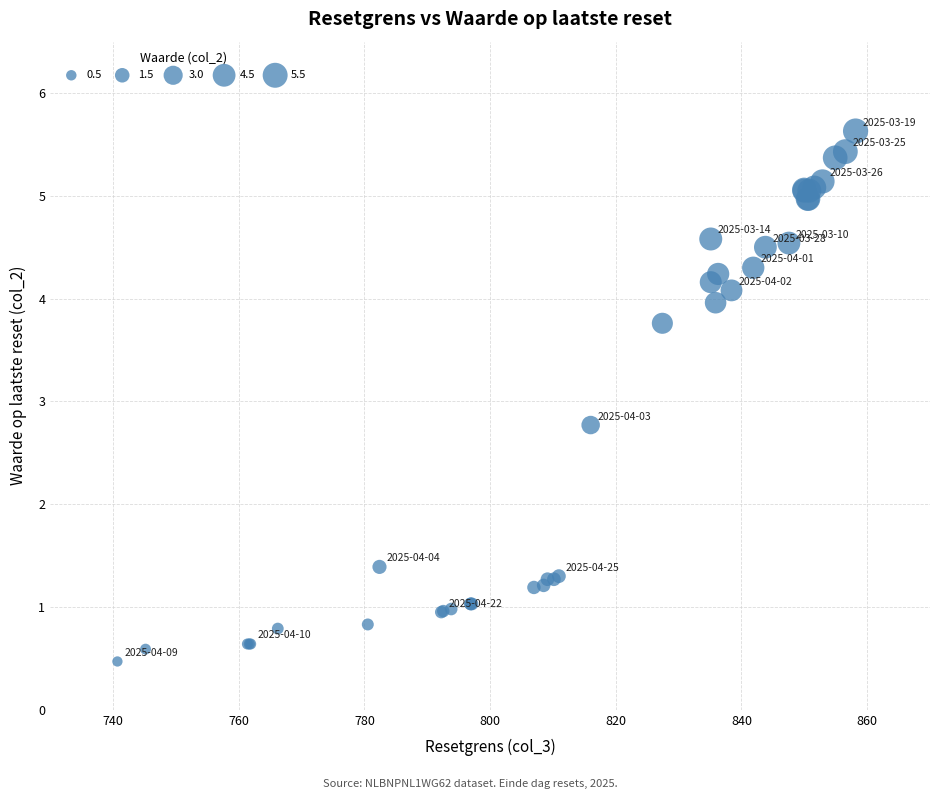

What Y value in the scatter plot is closest to 3?

2.8